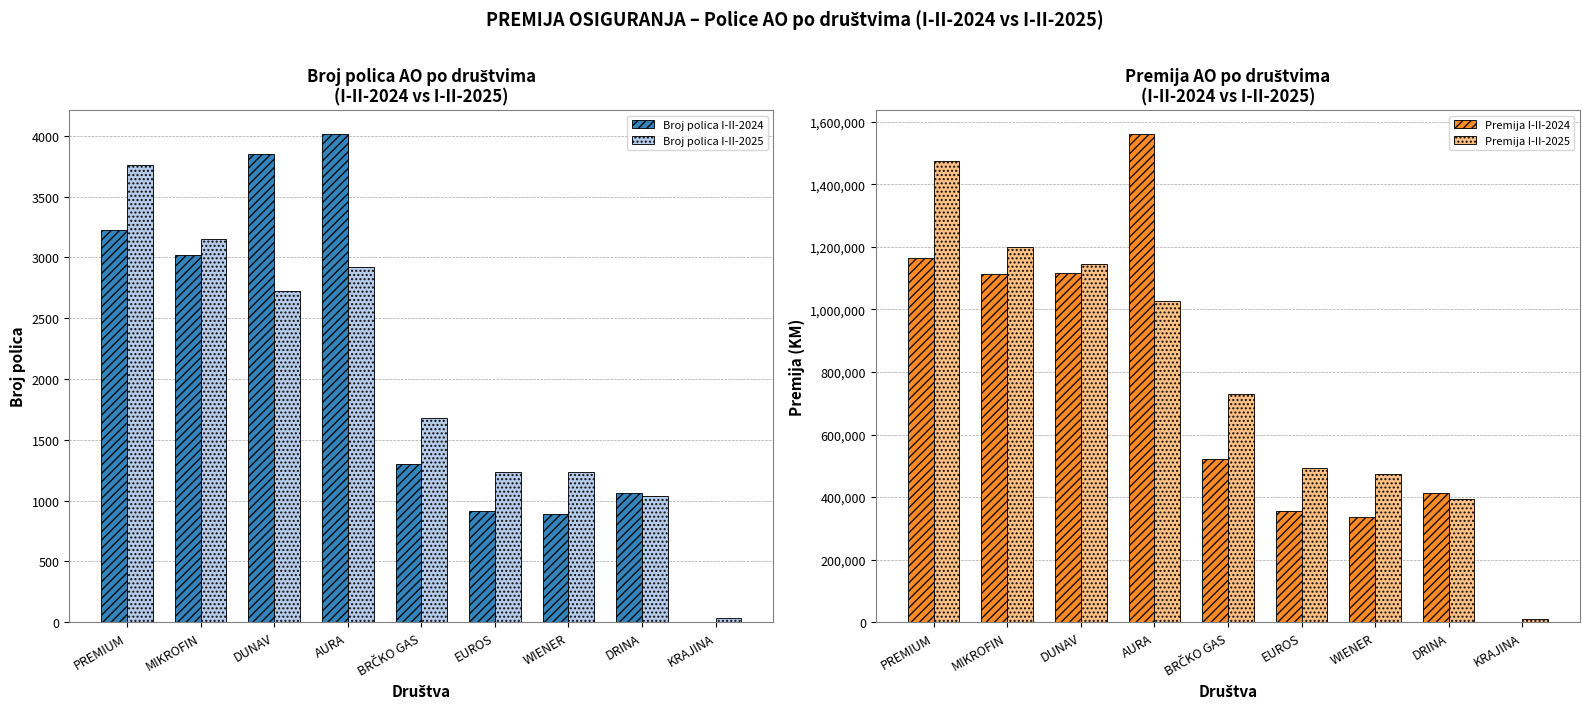

What is the difference between the Broj polica I-II-2024 values at KRAJINA and DUNAV?

3849